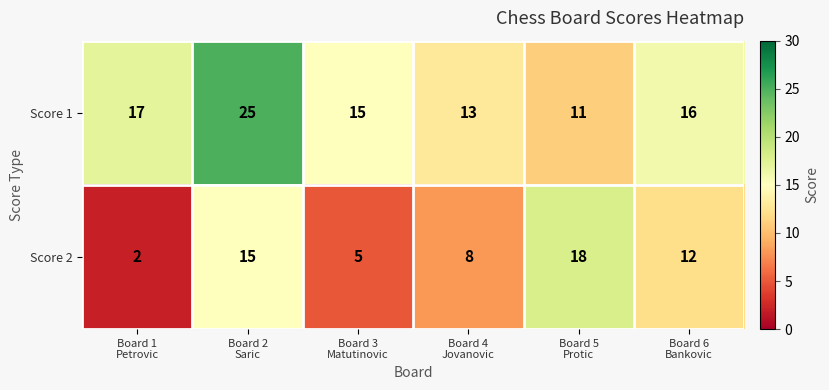

List the series in order of their peak value, highest first.

Score 1, Score 2